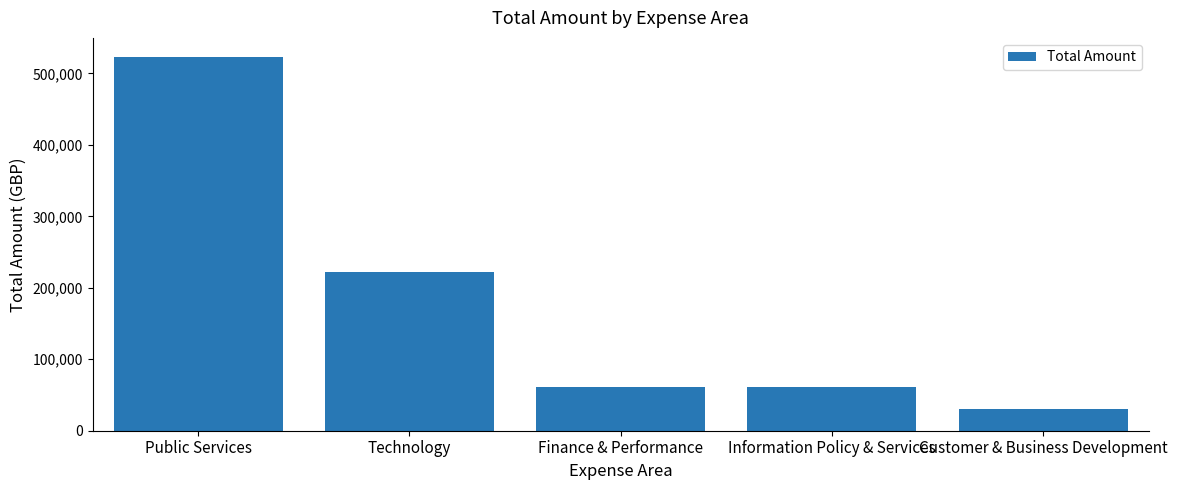

What is the change in value from Technology to Finance & Performance?

-161268.1